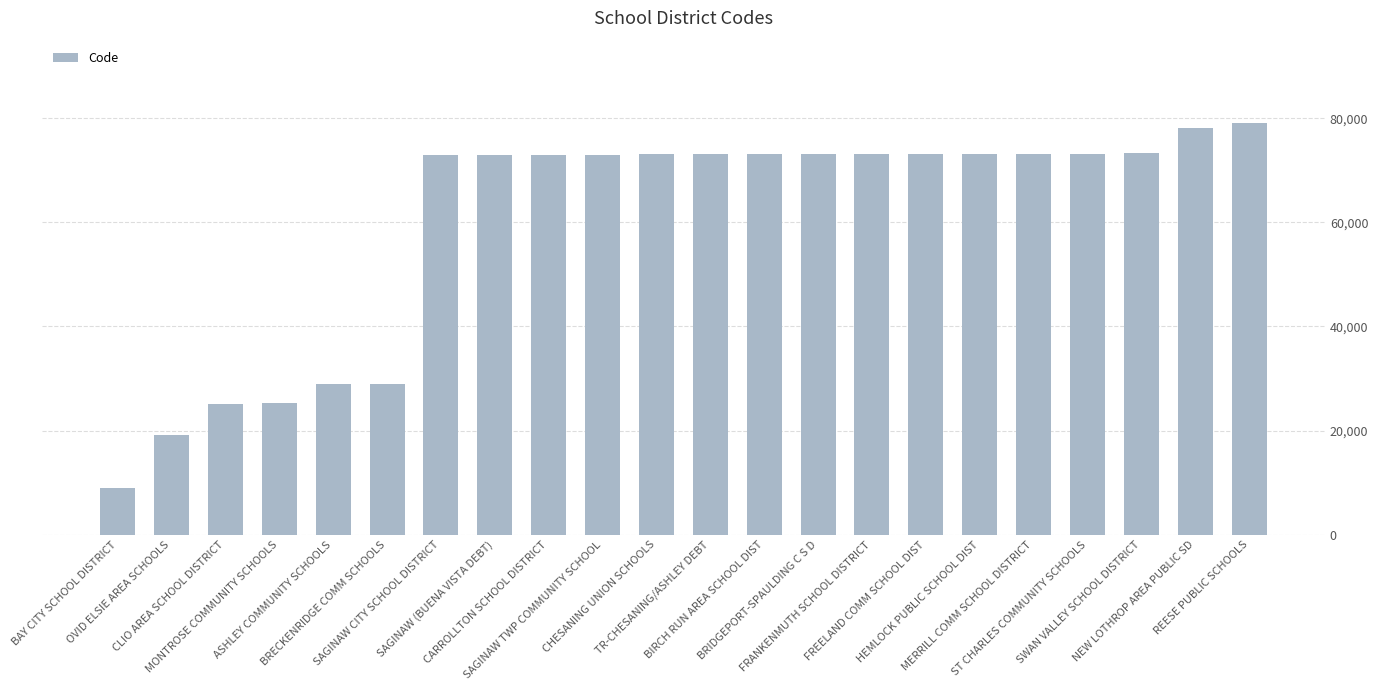

At which category does the chart reach its peak across all series?

REESE PUBLIC SCHOOLS